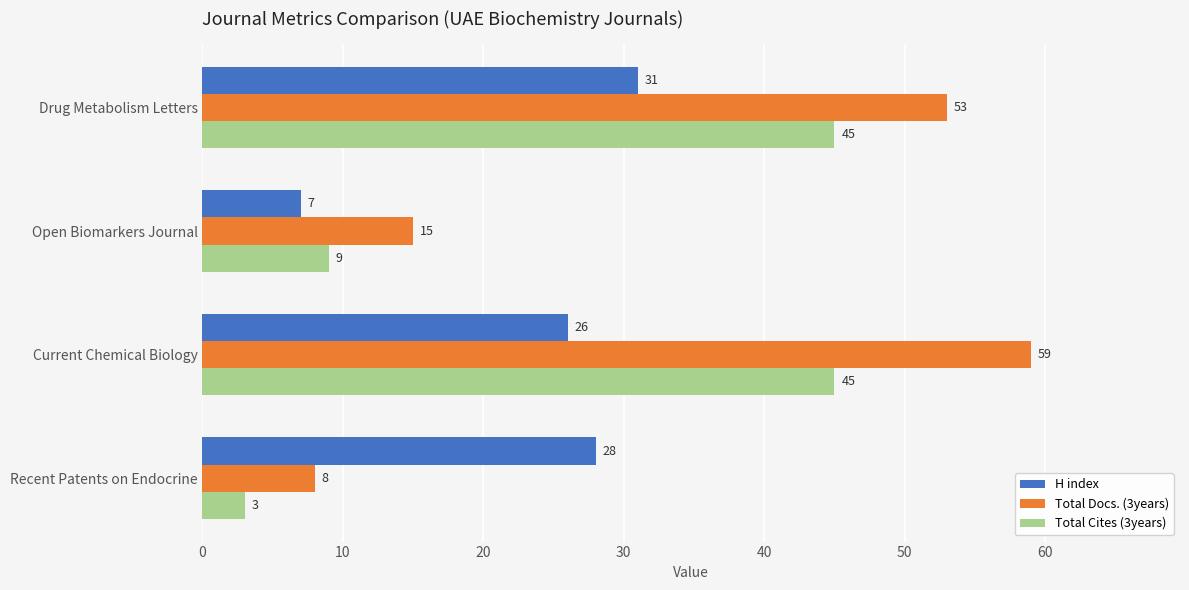

What is the lowest value of the H index series?

7